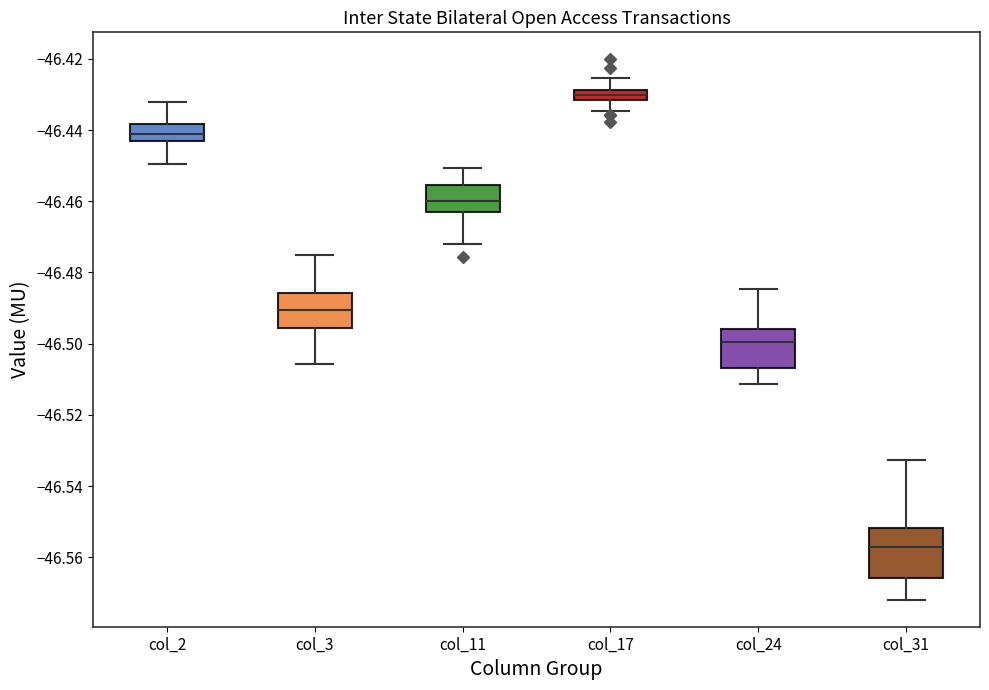

Which box has the lowest median line?

col_31